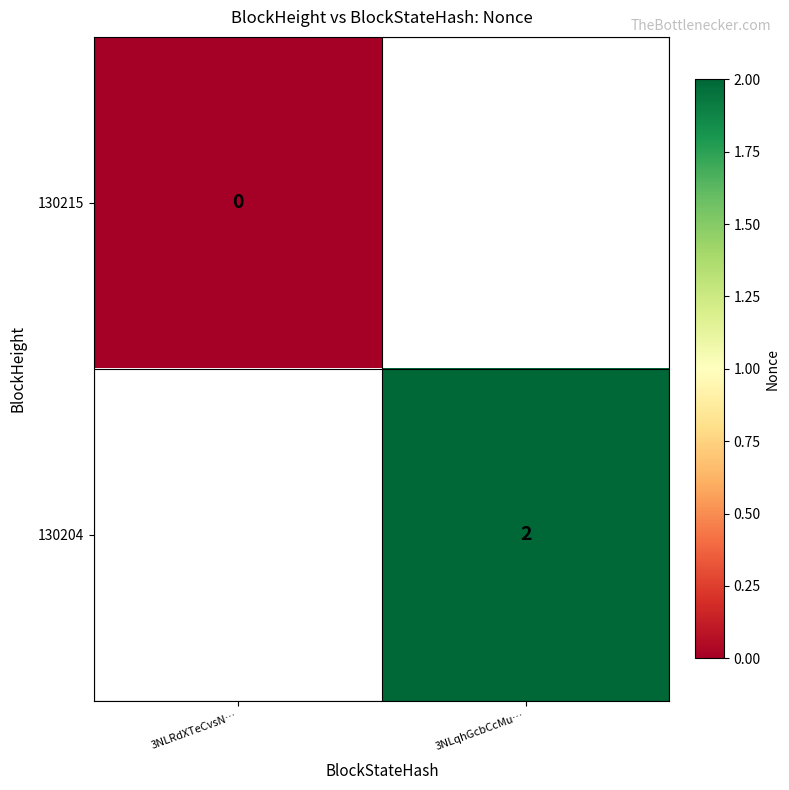

Is it true that 130204 equals 2 at 3NLqhGcbCcMu…?

True